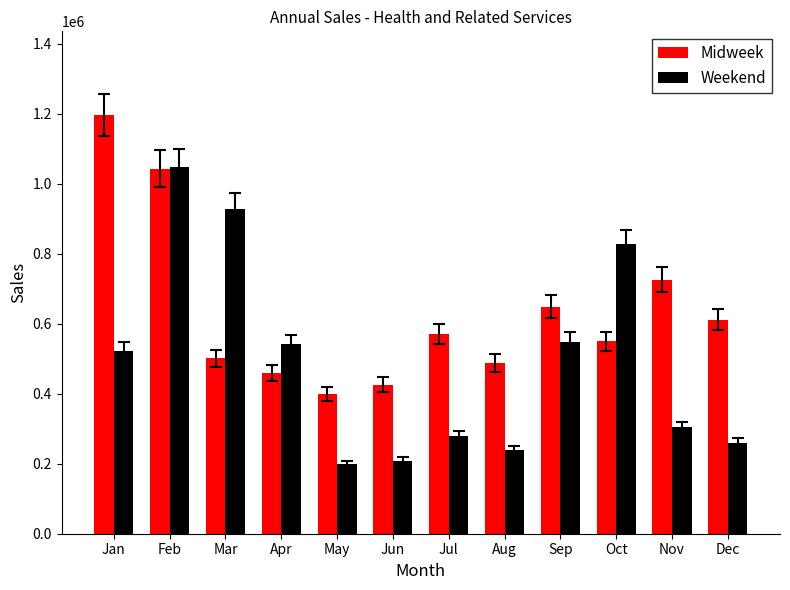

What is the minimum value shown in the chart?

198369